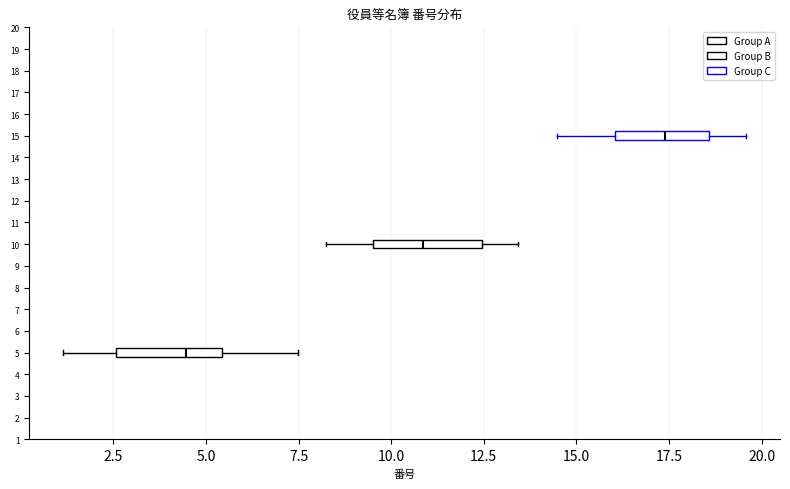

Which box's median line is the furthest to the right?

15